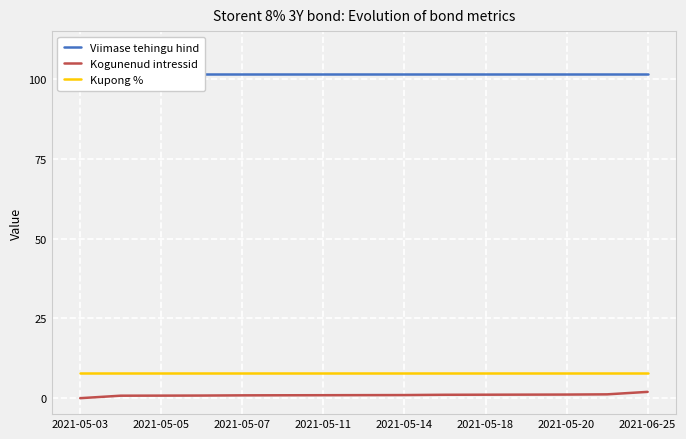

Is the value of Kogunenud intressid at 2021-05-18 greater than the value of Kupong % at 2021-05-03?

No